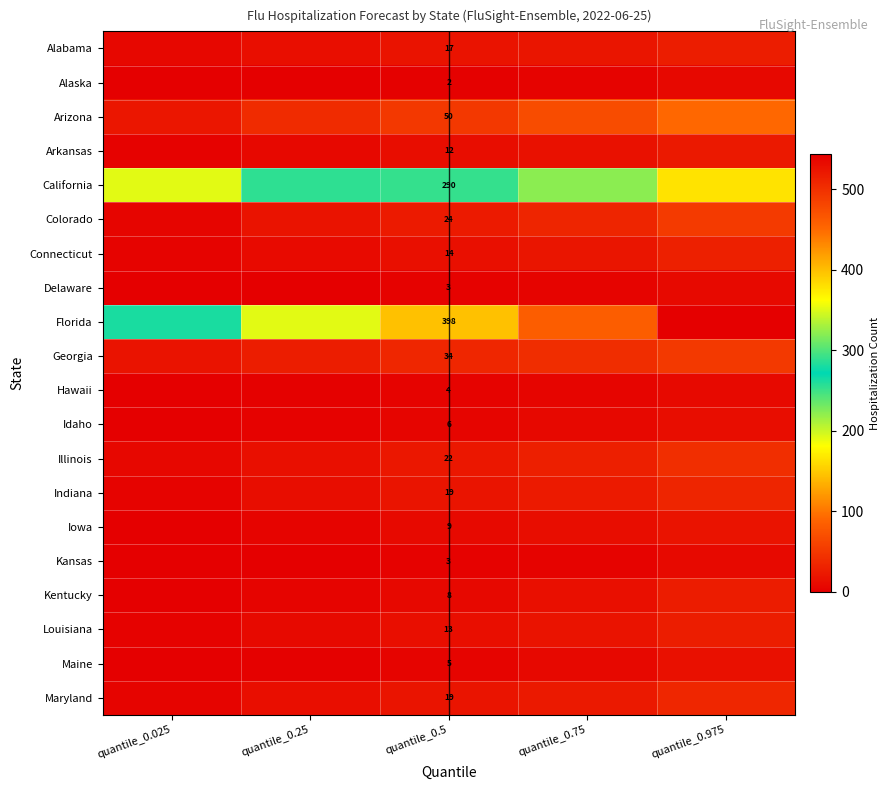

Is it true that Idaho equals 1 at quantile_0.25?

False